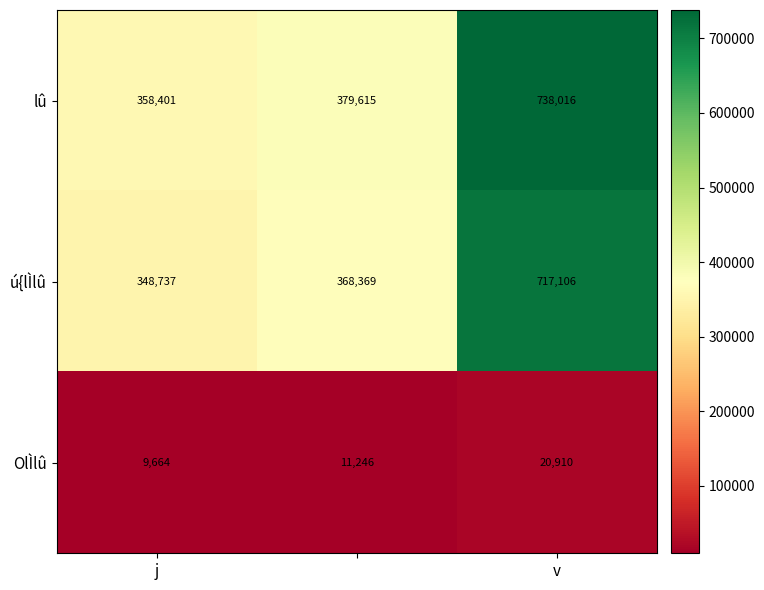

Reading left to right, transcribe all the data shown in this chart.

lû: 358401	379615	738016
ú{lÌlû: 348737	368369	717106
OlÌlû: 9664	11246	20910